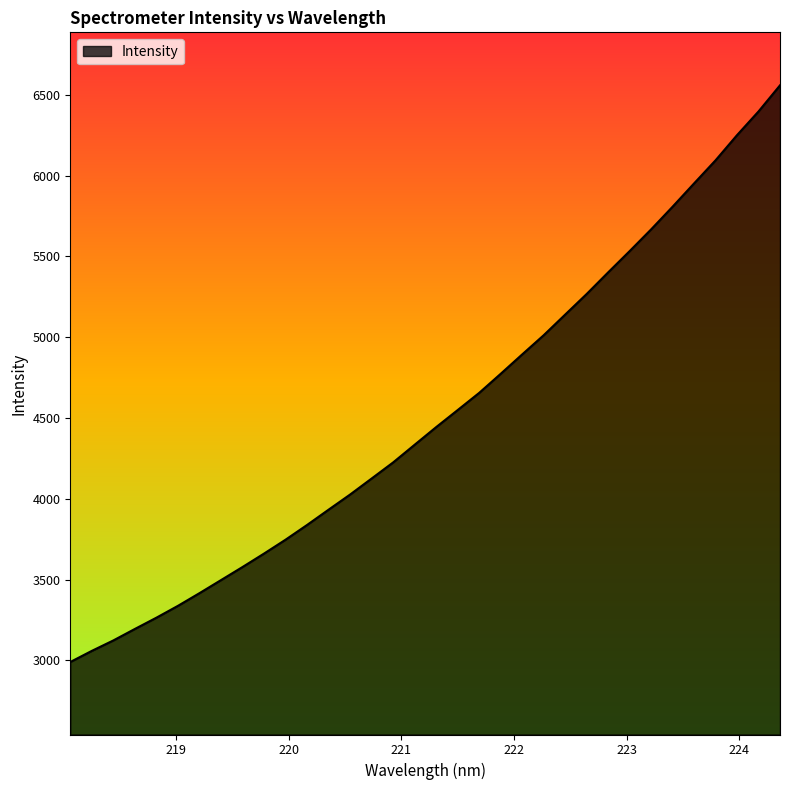

What is the smallest value displayed?

2990.6